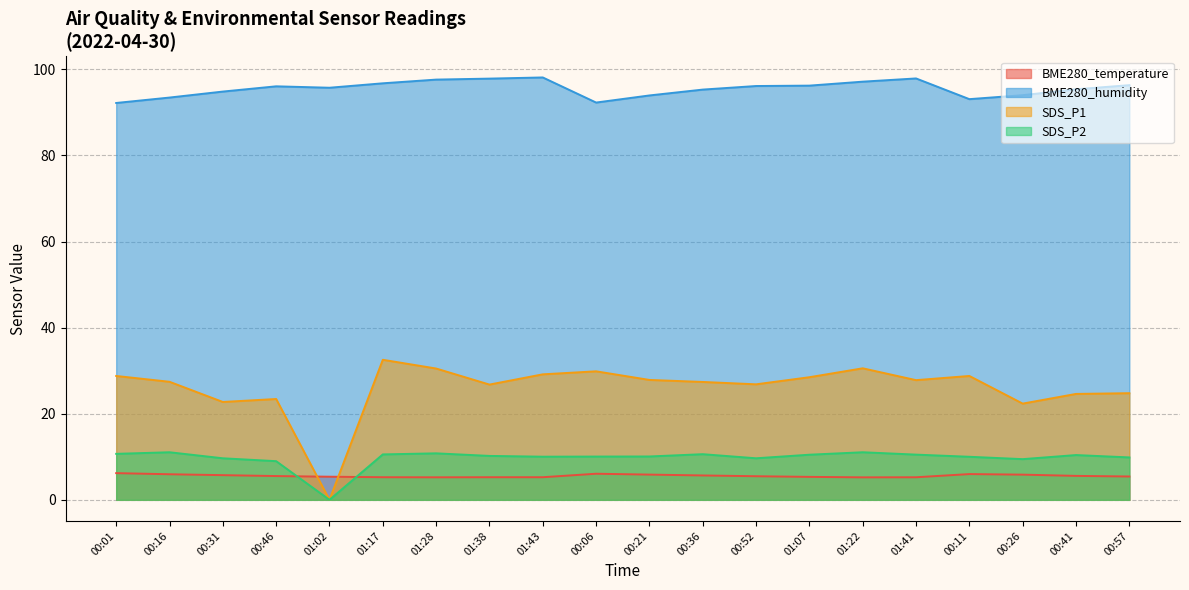

The BME280_humidity series shows 96.2 at 01:07. True or false?

True